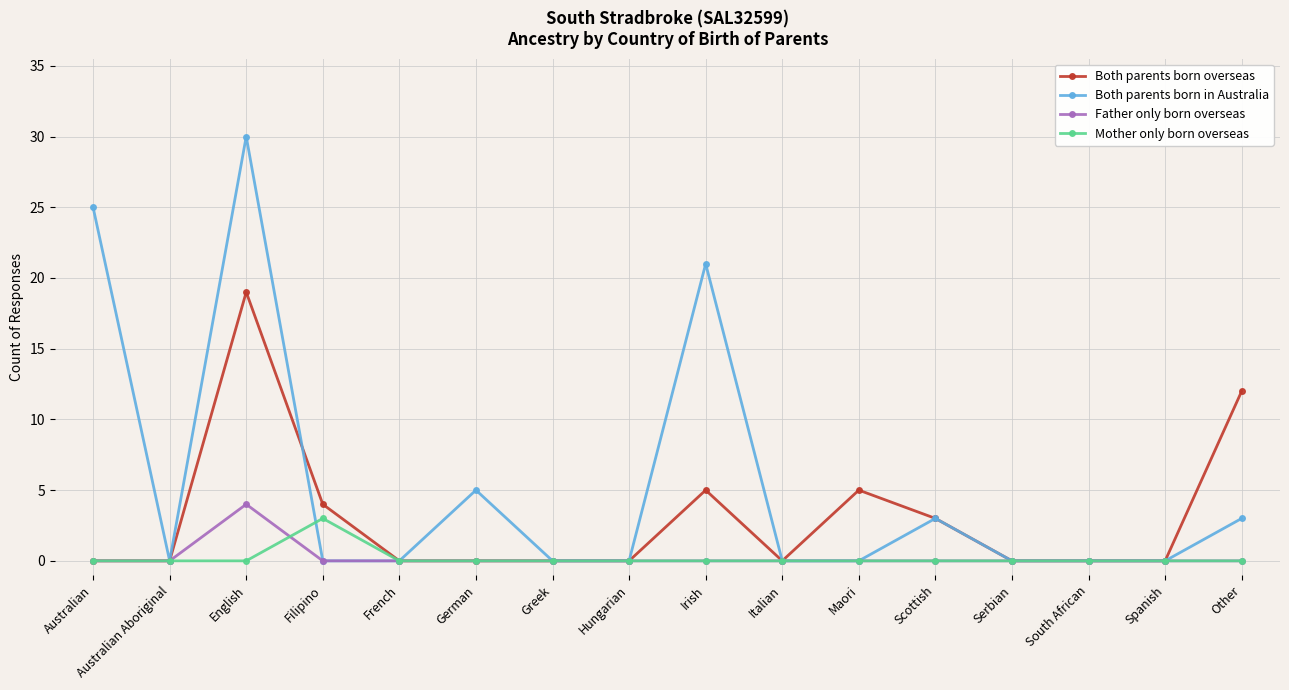

At which category is the sum across all series the highest?

English